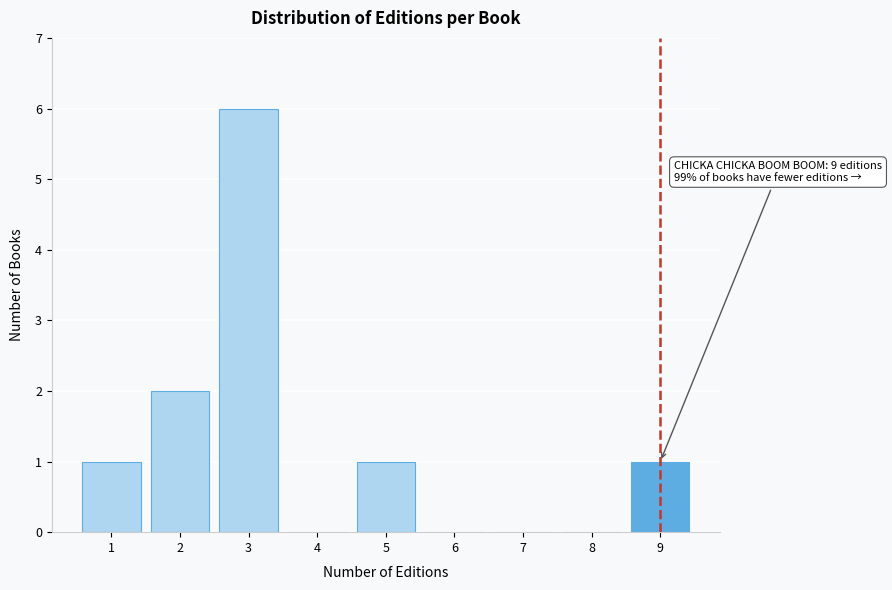

Reading right to left, transcribe all the data shown in this chart.

9=1	8=0	7=0	6=0	5=1	4=0	3=6	2=2	1=1